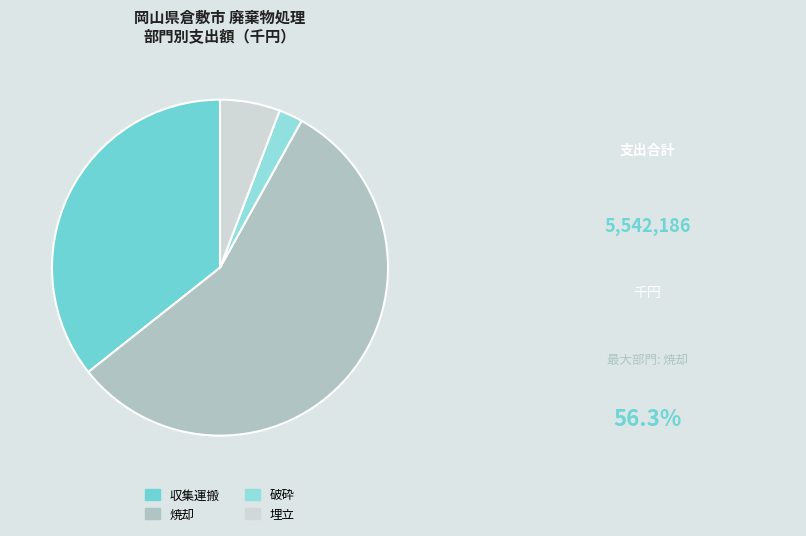

The 埋立 slice represents 17% of the pie. True or false?

False